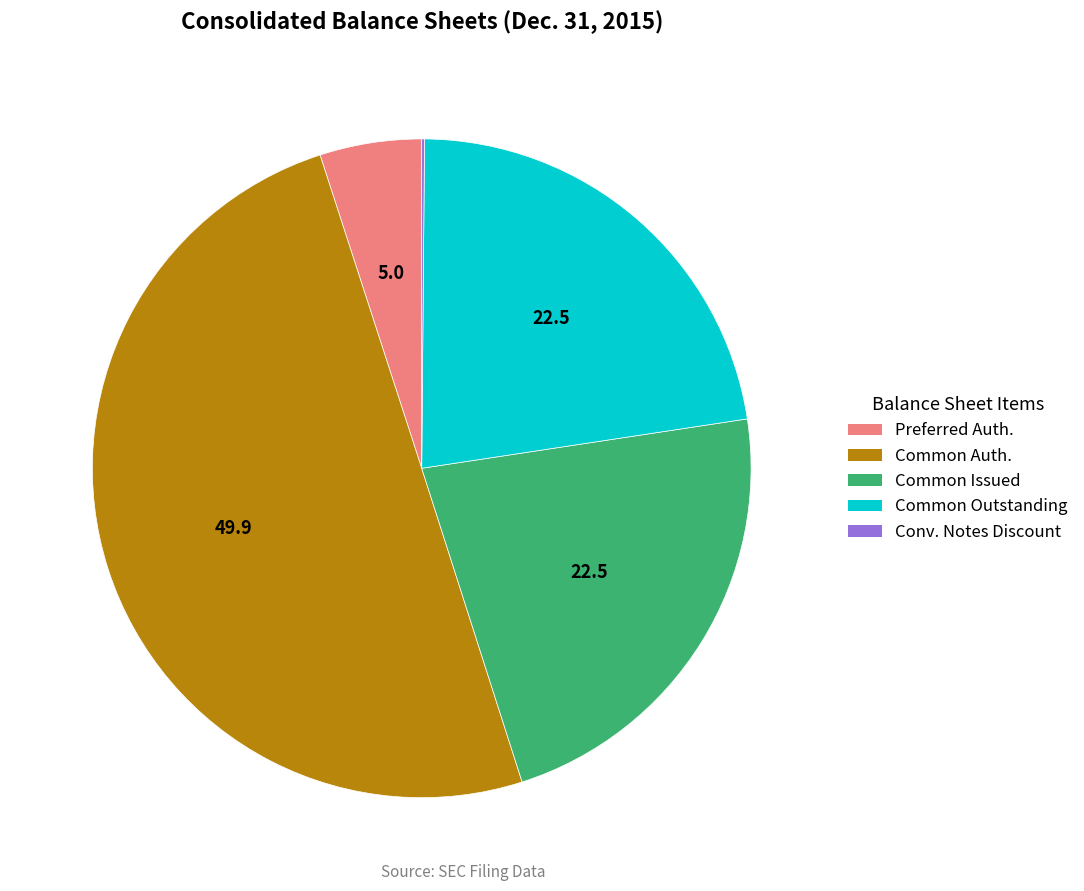

Between Common Auth. and Common Issued, which is larger?

Common Auth.